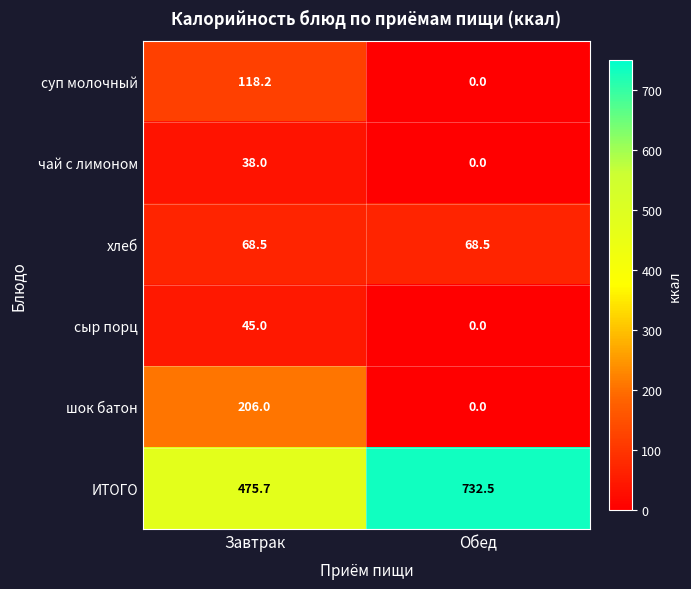

How many data points does each series have?

2